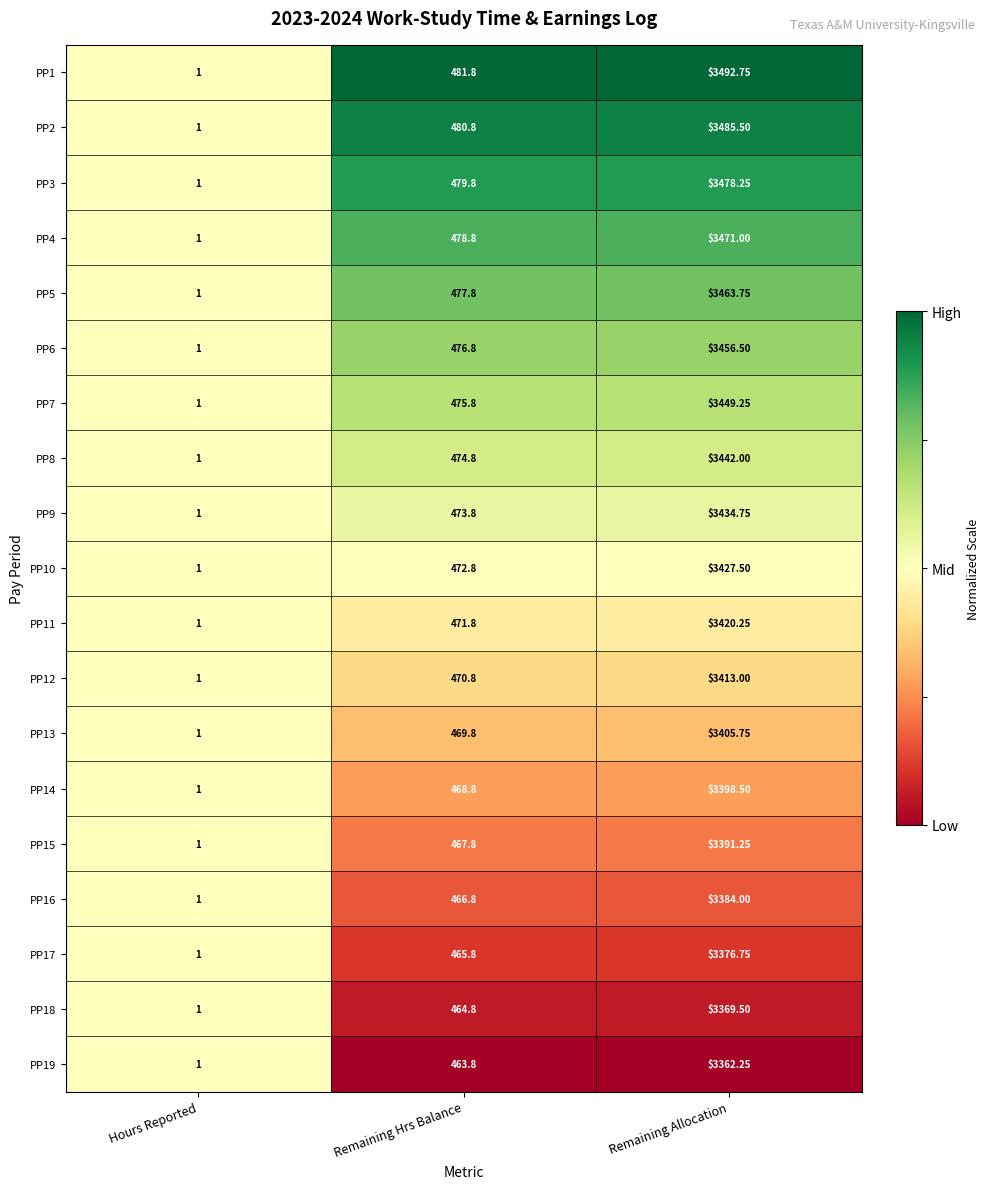

At which label does PP14 first exceed 468?

Remaining Hrs Balance